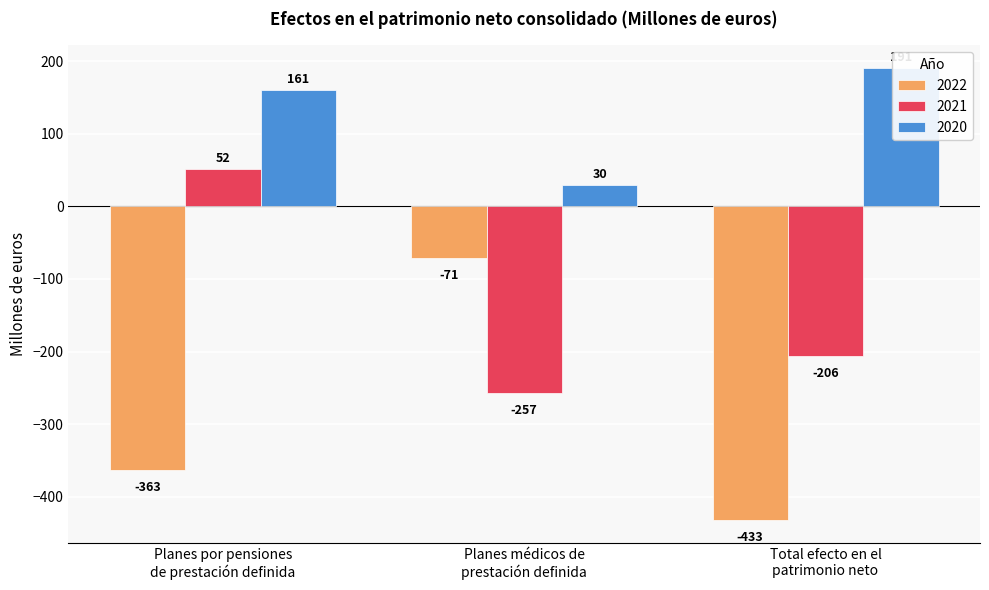

What is the total value across all series at Planes médicos de
prestación definida?

-298